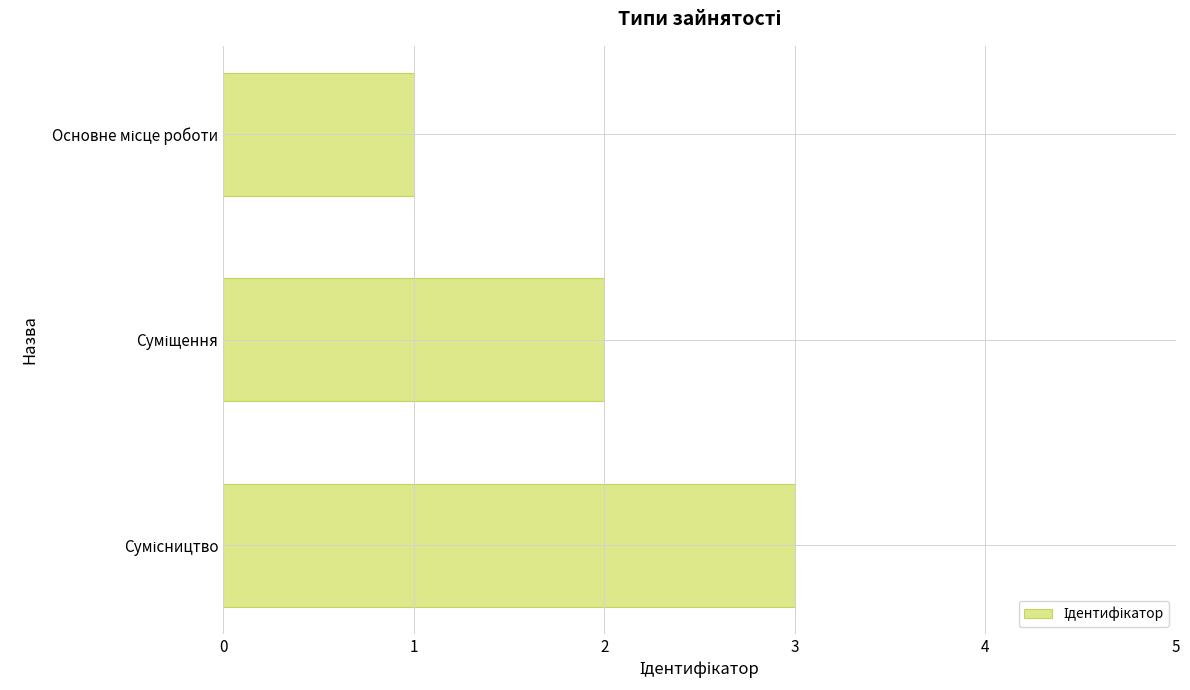

What is the sum of all values?

6